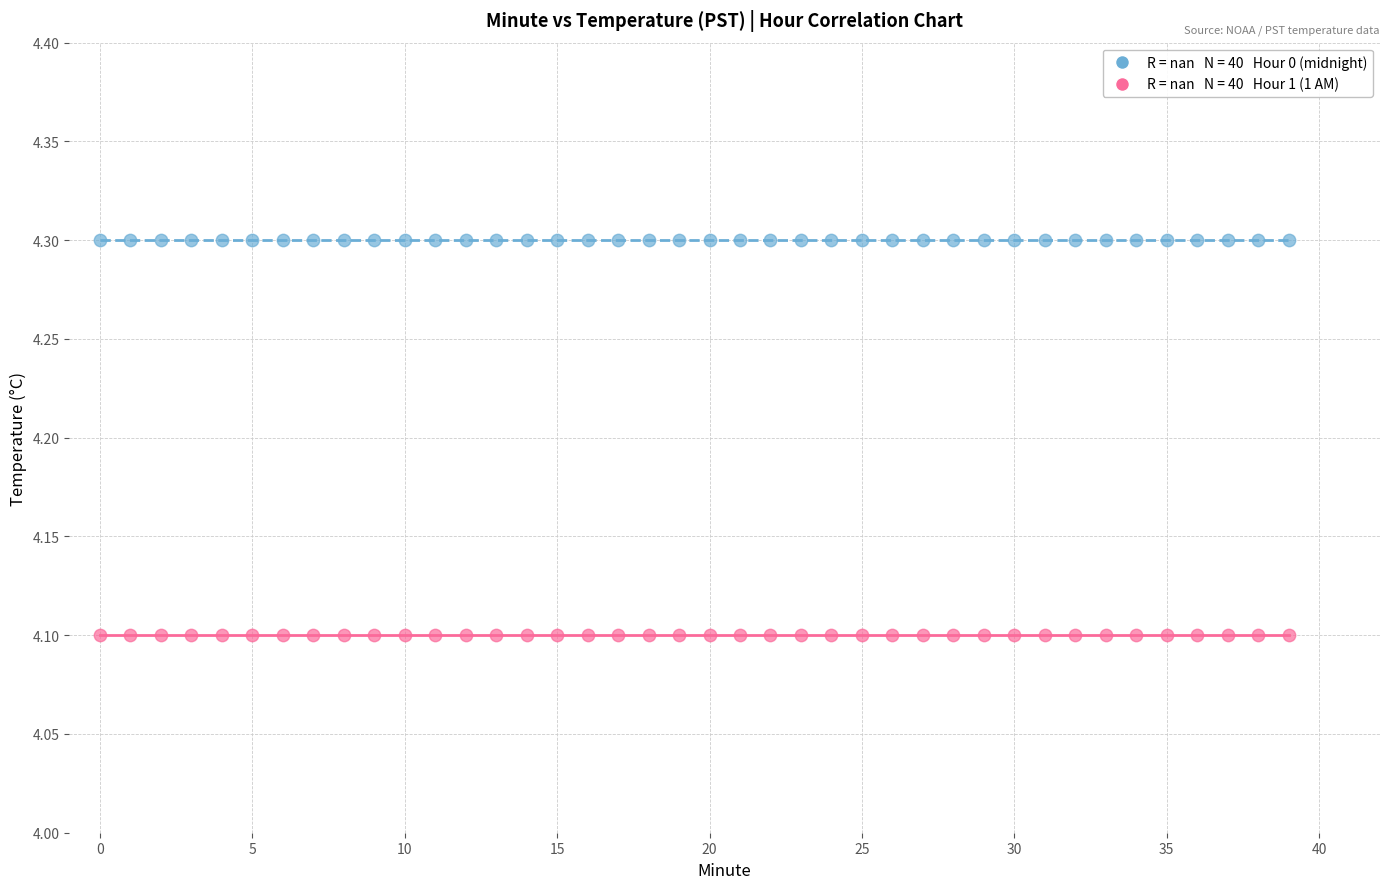

How many points are shown in the scatter plot?

80